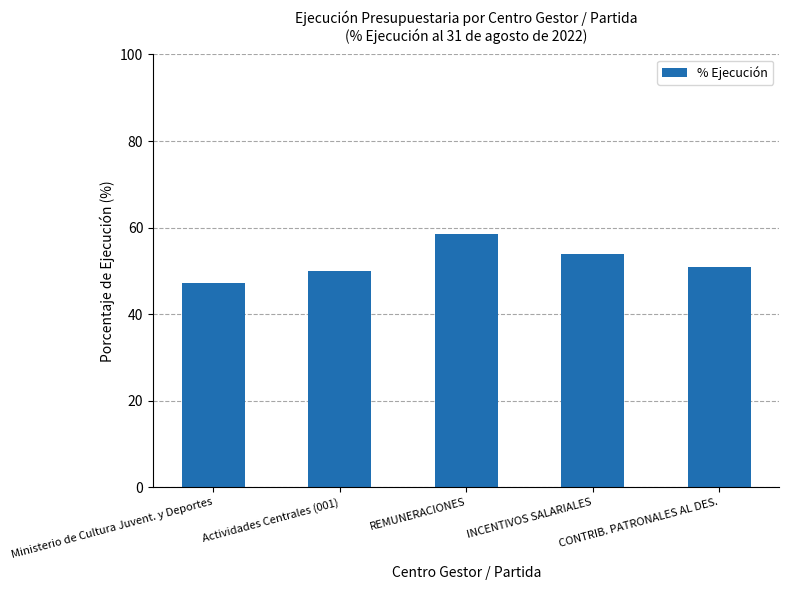

What is the difference between the second highest and second lowest values?

3.9